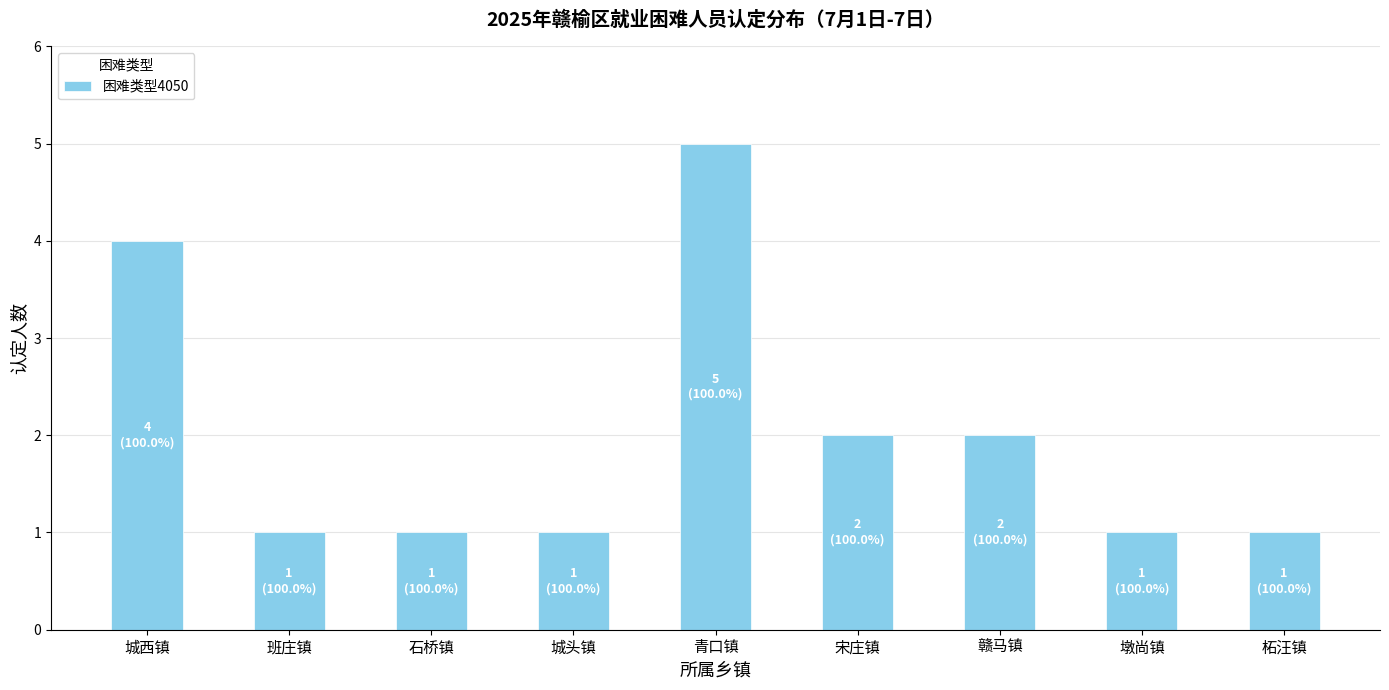

What position from the left is 宋庄镇?

6